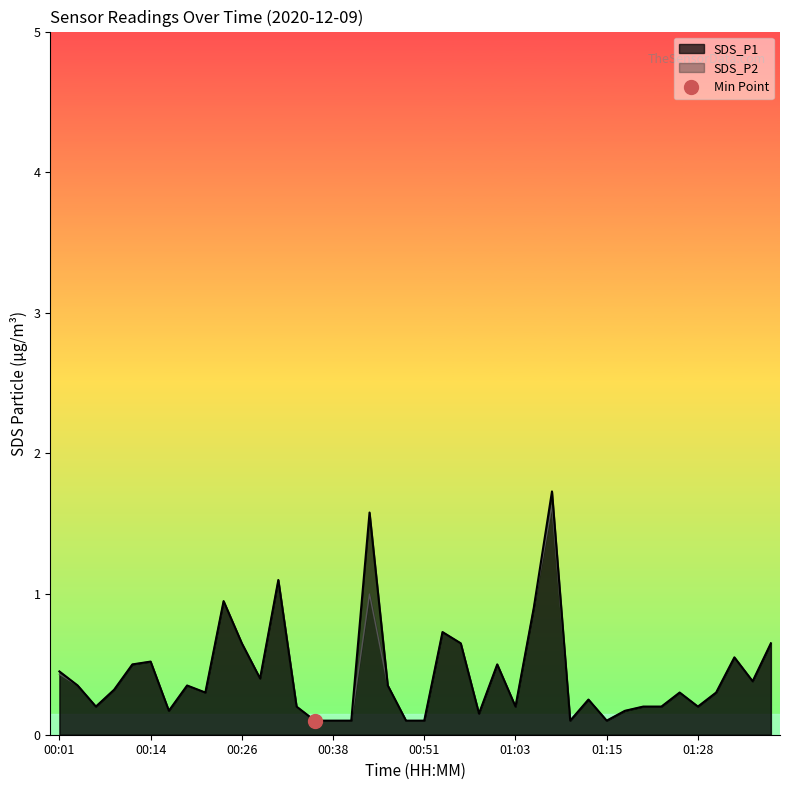

True or false: SDS_P1 and SDS_P2 cross at least once.

False